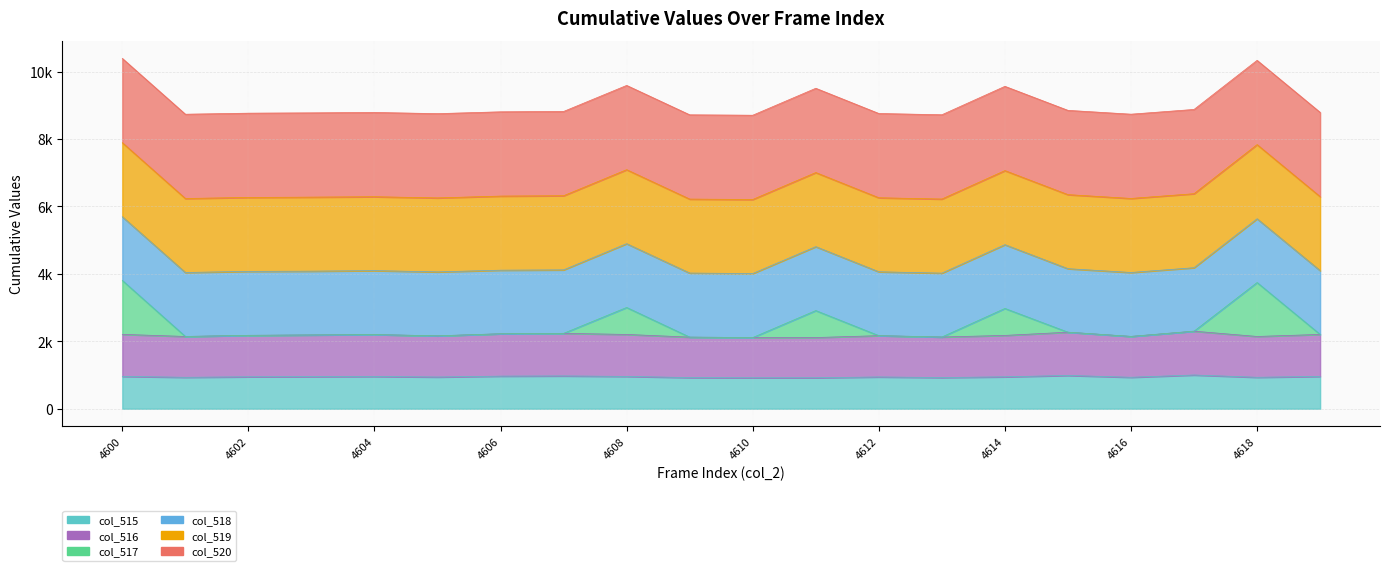

What is the greatest value displayed?

10391.7